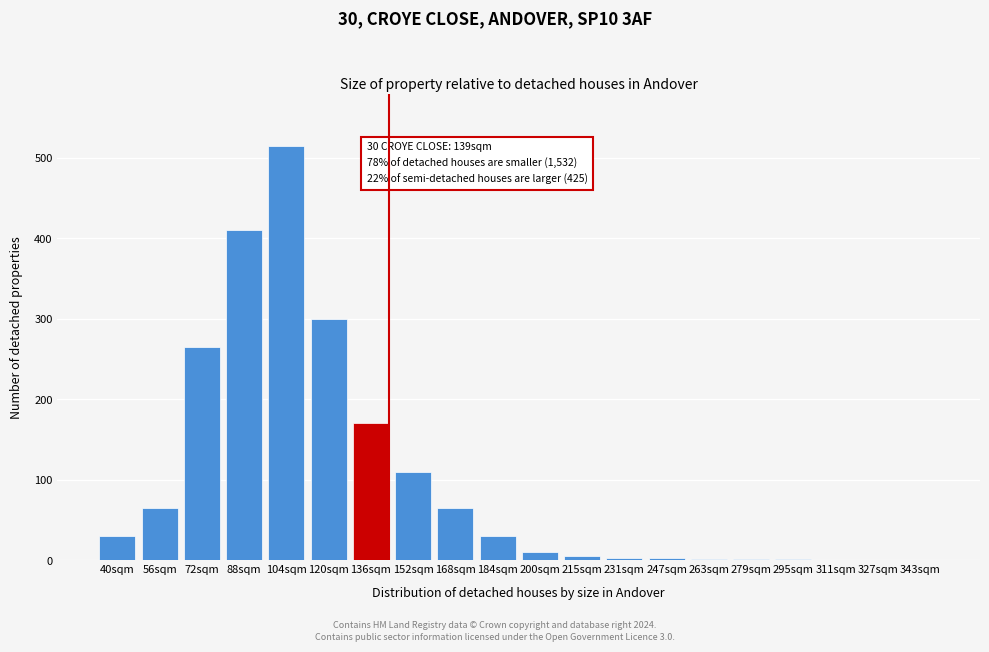

Between 311sqm and 56sqm, which is larger?

56sqm